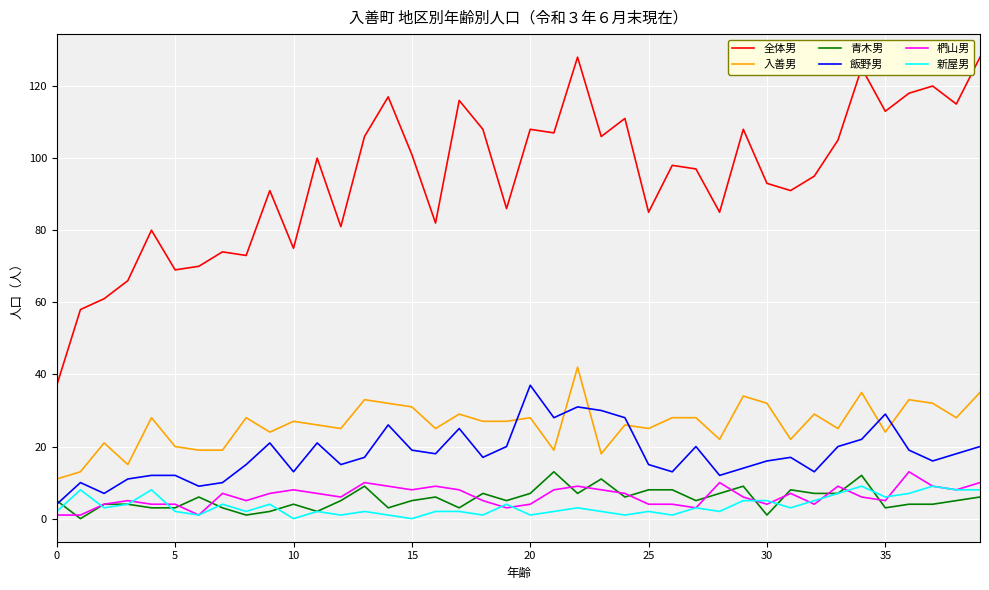

True or false: 椚山男 and 全体男 intersect in this chart.

False